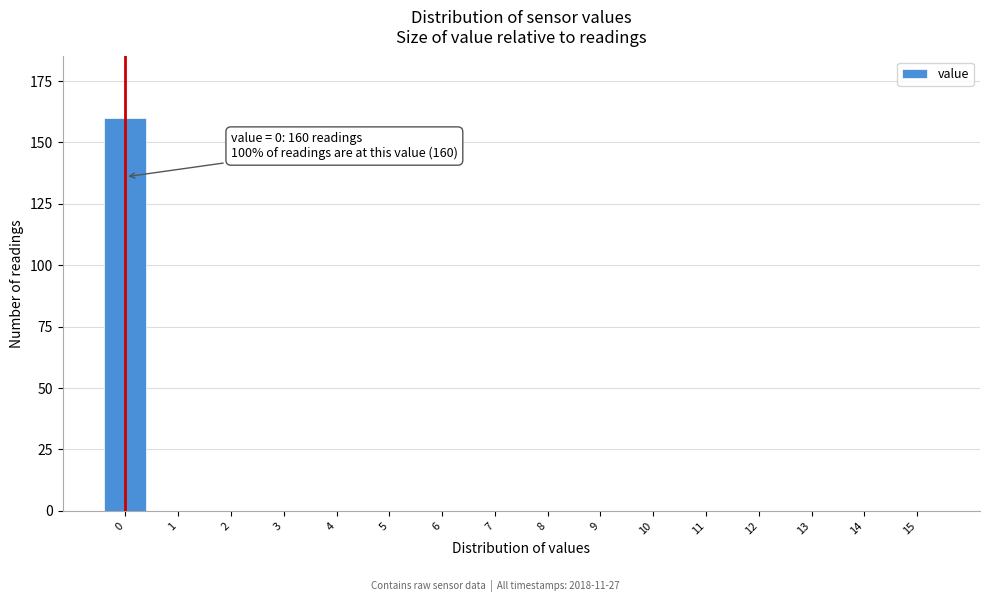

Reading right to left, what are all the values shown in this chart?

15=0	14=0	13=0	12=0	11=0	10=0	9=0	8=0	7=0	6=0	5=0	4=0	3=0	2=0	1=0	0=160